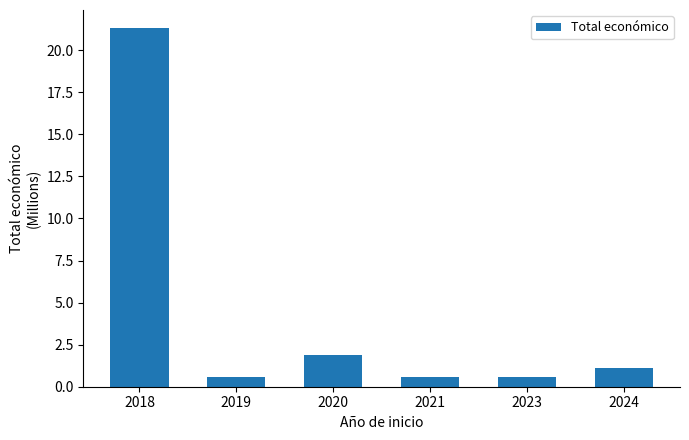

Count the number of values greater than 1.

3